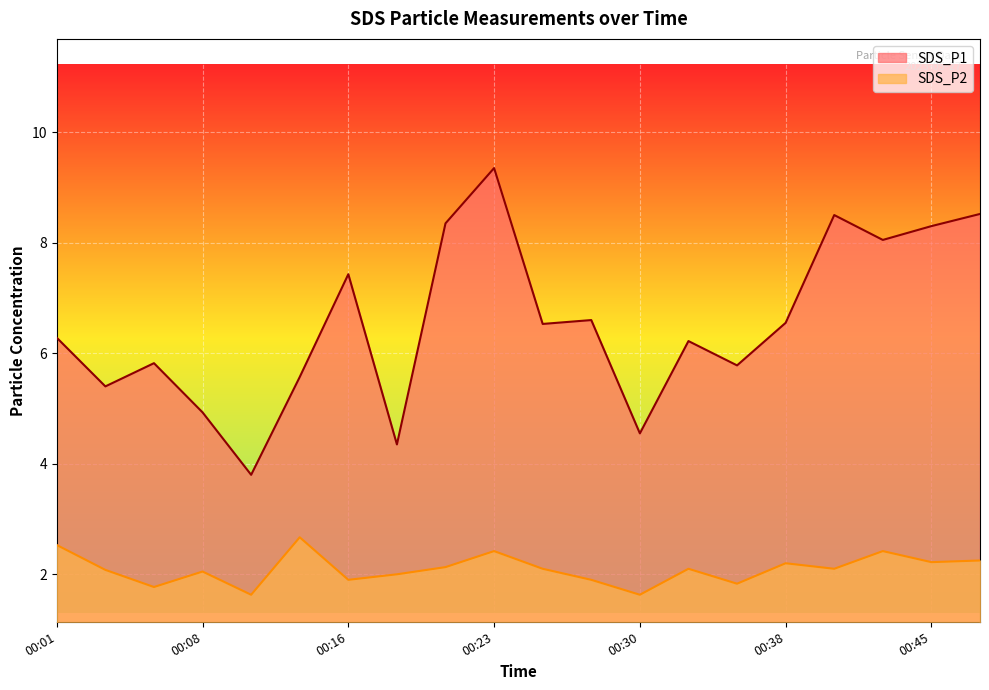

True or false: SDS_P2 has more than 1 interior local peaks.

True